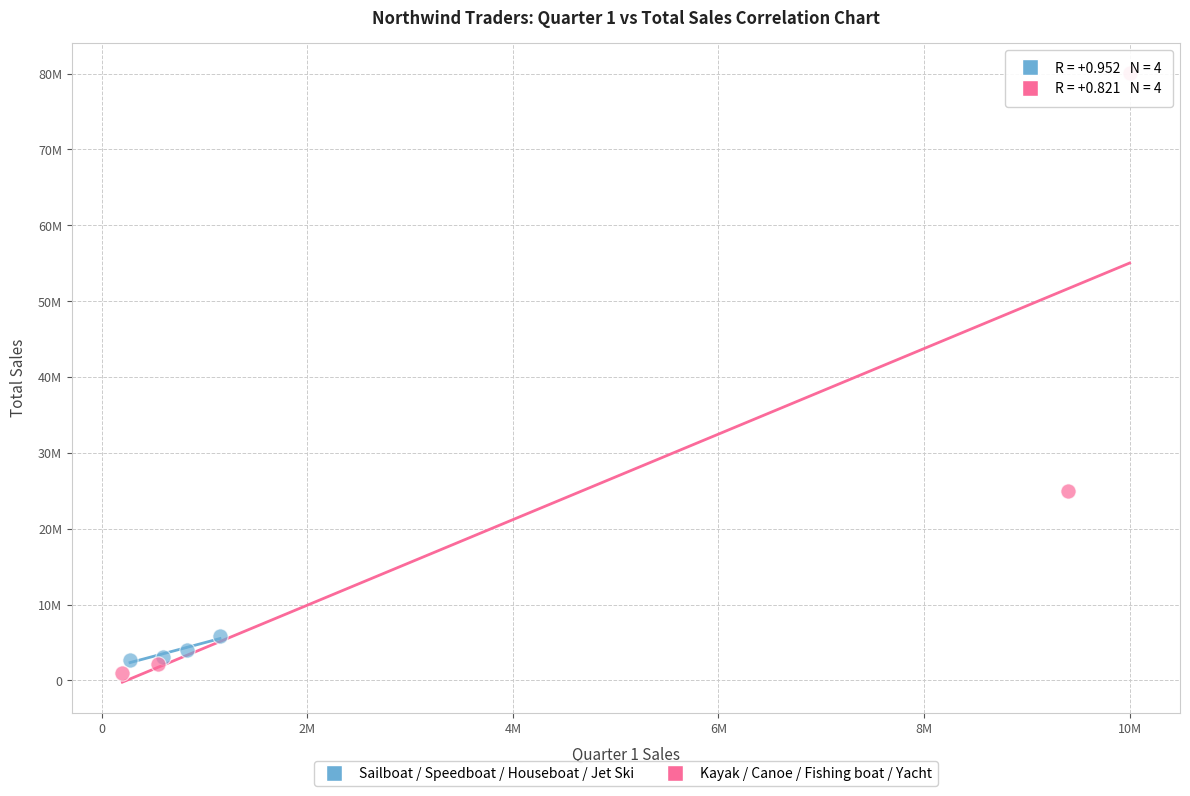

What are all the series names shown in the legend?

Sailboat / Speedboat / Houseboat / Jet Ski, Kayak / Canoe / Fishing boat / Yacht